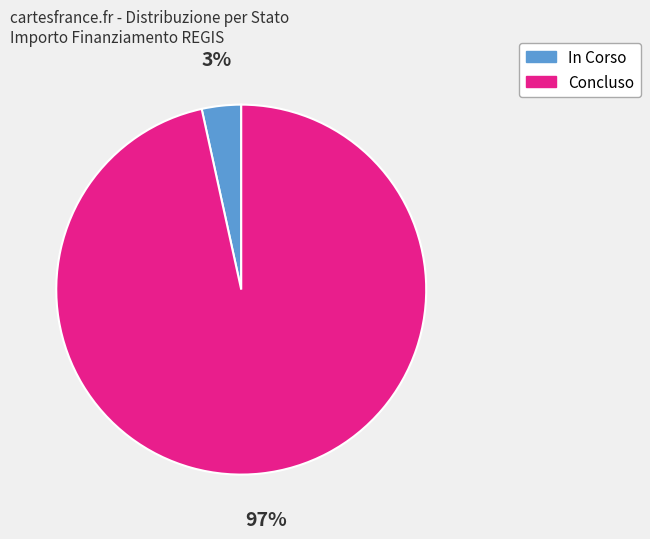

Between In Corso and Concluso, which is larger?

Concluso